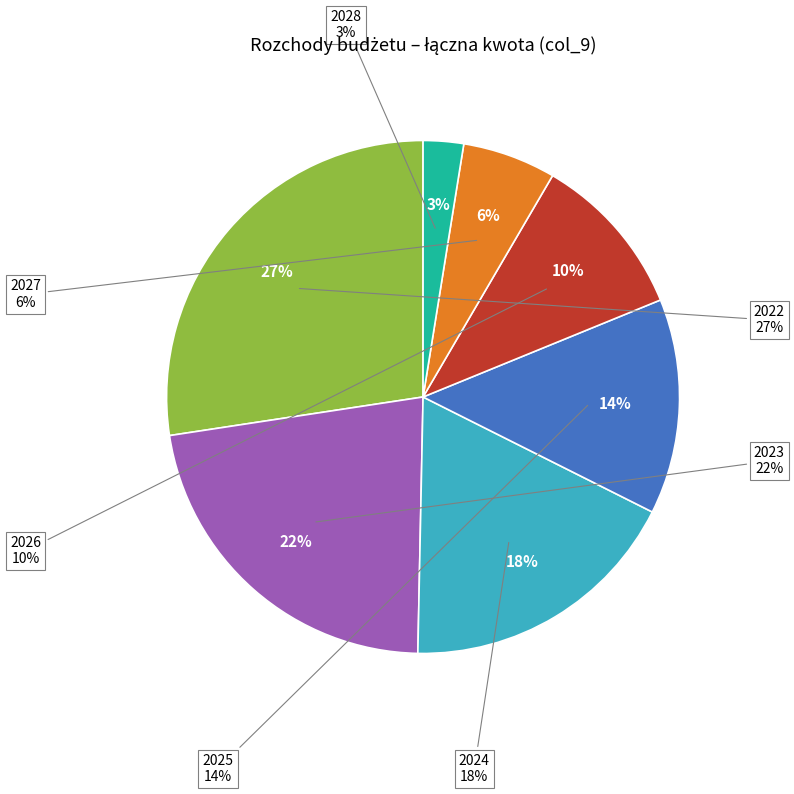

Between 2023 and 2024, which is larger?

2023